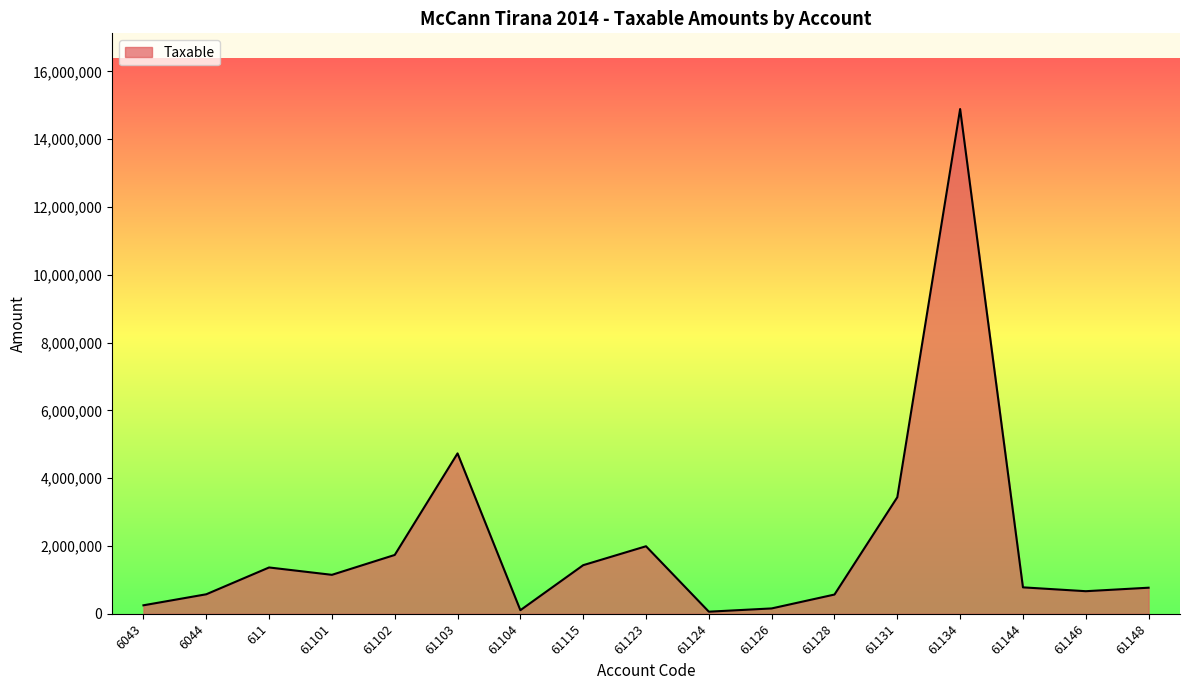

What is the change in value from 61134 to 61148?

-14118778.8